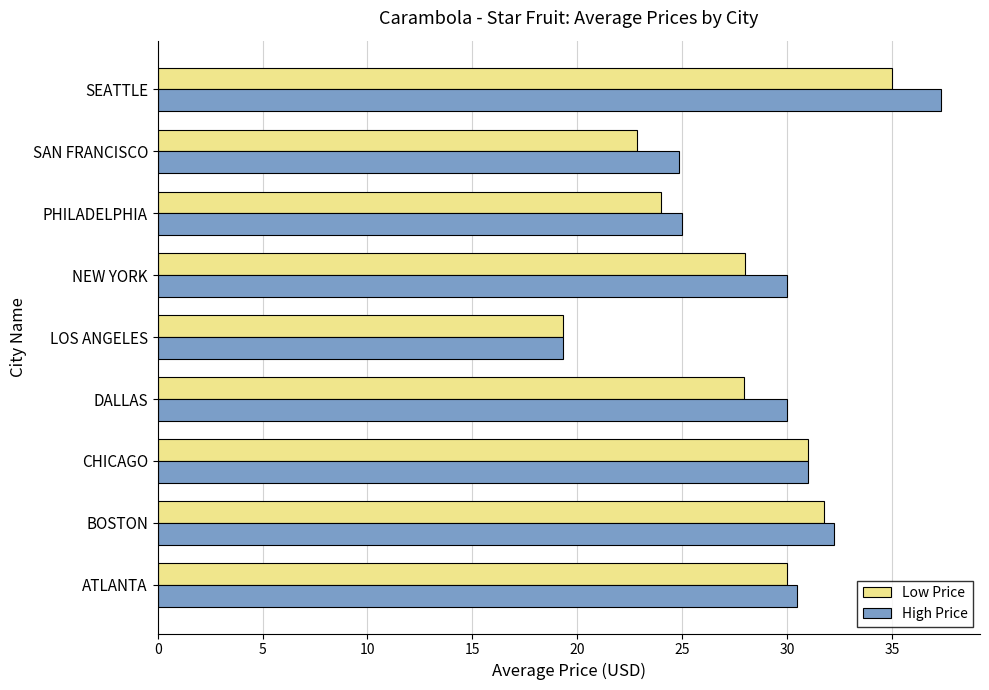

What is the difference between the highest and lowest values at PHILADELPHIA?

1.0